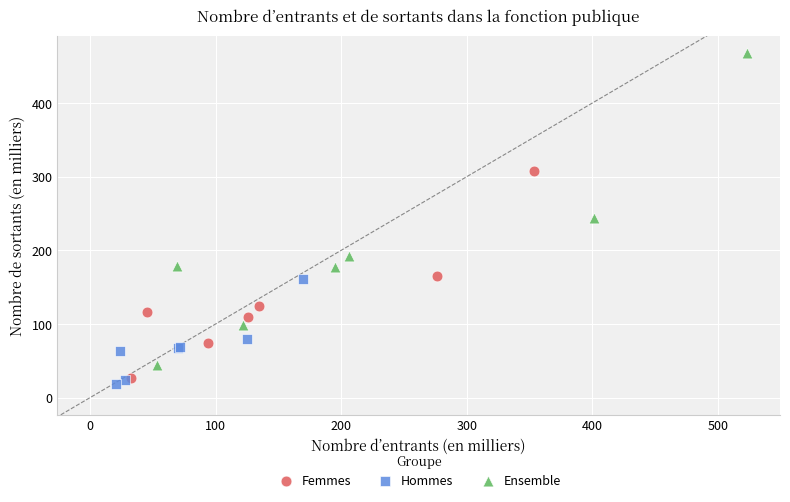

What are all the series names shown in the legend?

Femmes, Hommes, Ensemble